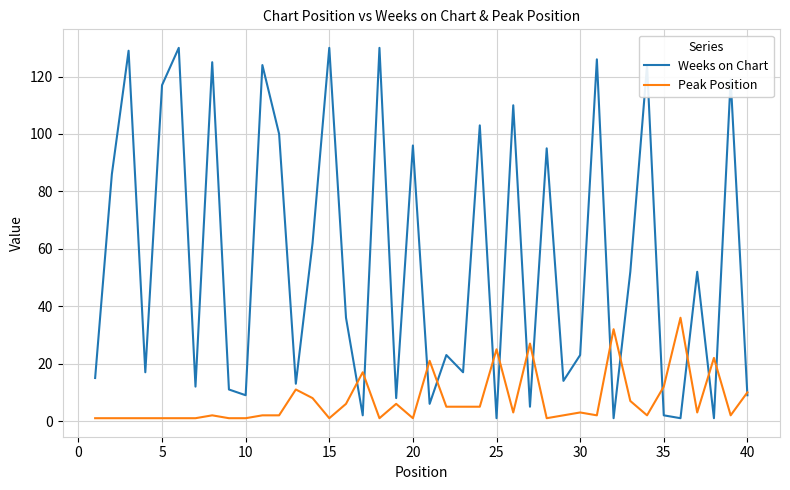

Reading left to right, extract all data points from this chart.

Weeks on Chart: 15	86	129	17	117	130	12	125	11	9	124	100	13	62	130	36	2	130	8	96	6	23	17	103	1	110	5	95	14	23	126	1	52	124	2	1	52	1	119	9
Peak Position: 1	1	1	1	1	1	1	2	1	1	2	2	11	8	1	6	17	1	6	1	21	5	5	5	25	3	27	1	2	3	2	32	7	2	12	36	3	22	2	10